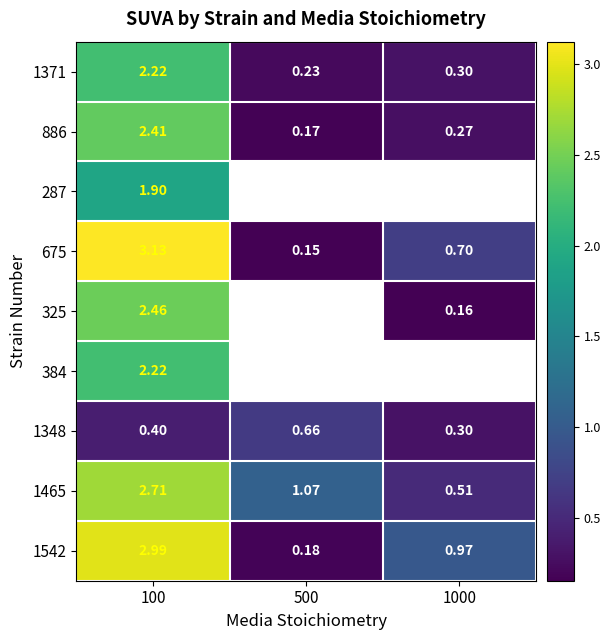

Is it true that 1348 equals 0.1 at 100?

False